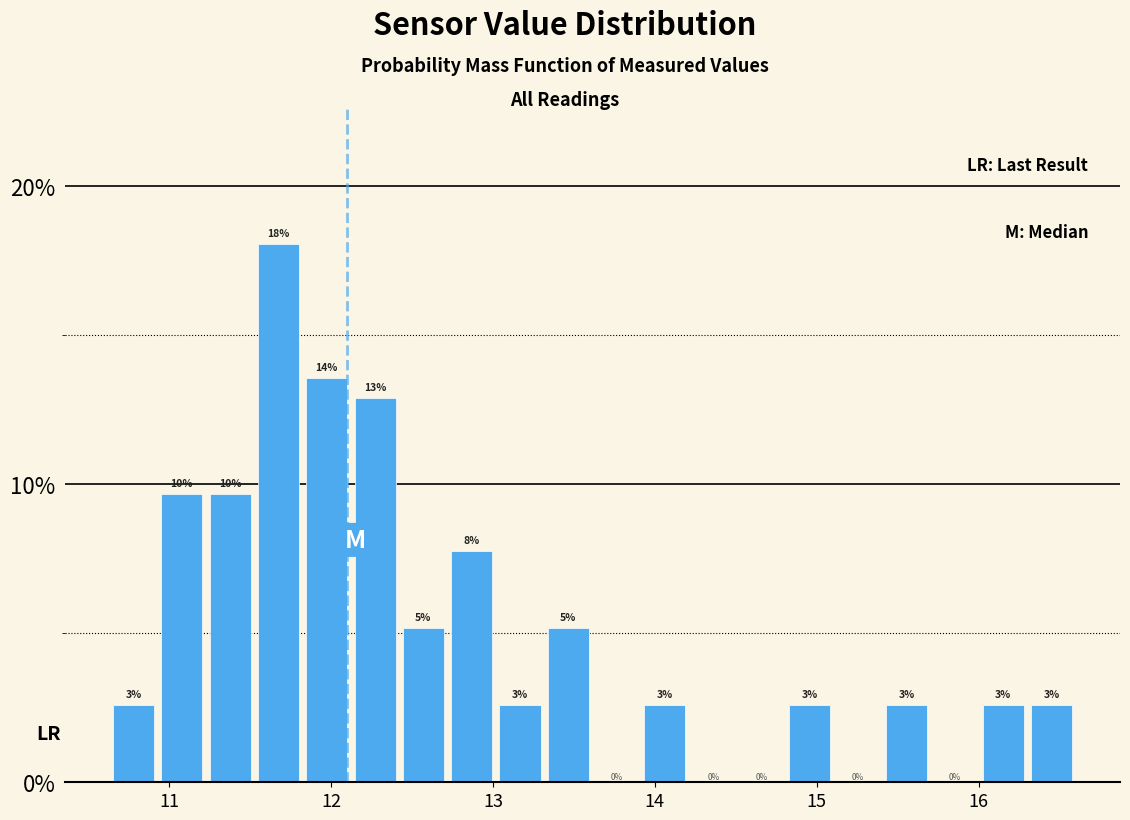

Around what value on the x-axis is the tallest bar? Give the approximate position of its centre, as read against the axis.

11.7